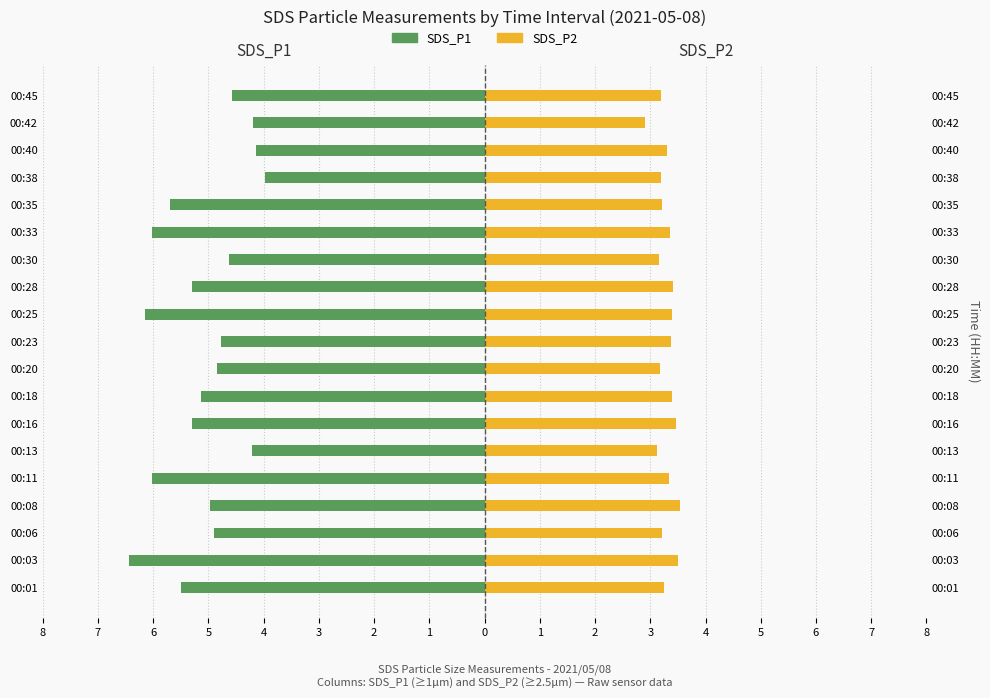

What is the sum of all SDS_P1 values?

-96.8